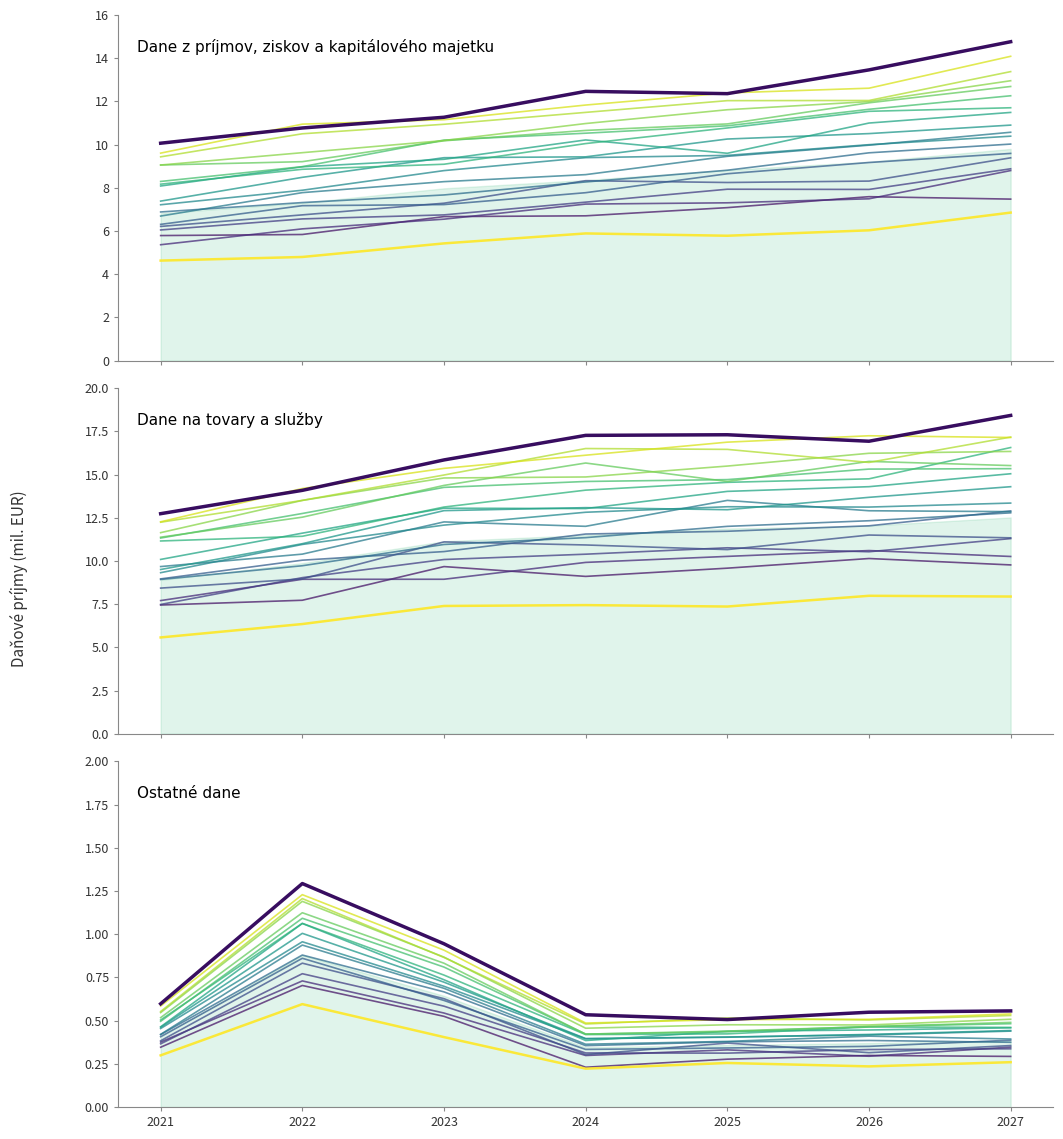

List the labels in order of value, smallest first.

2021, 2022, 2023, 2025, 2024, 2026, 2027